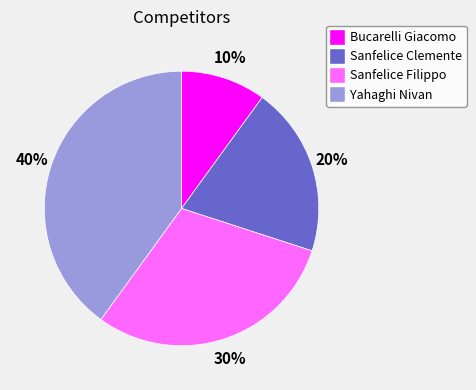

Which slice is the smallest?

Bucarelli Giacomo